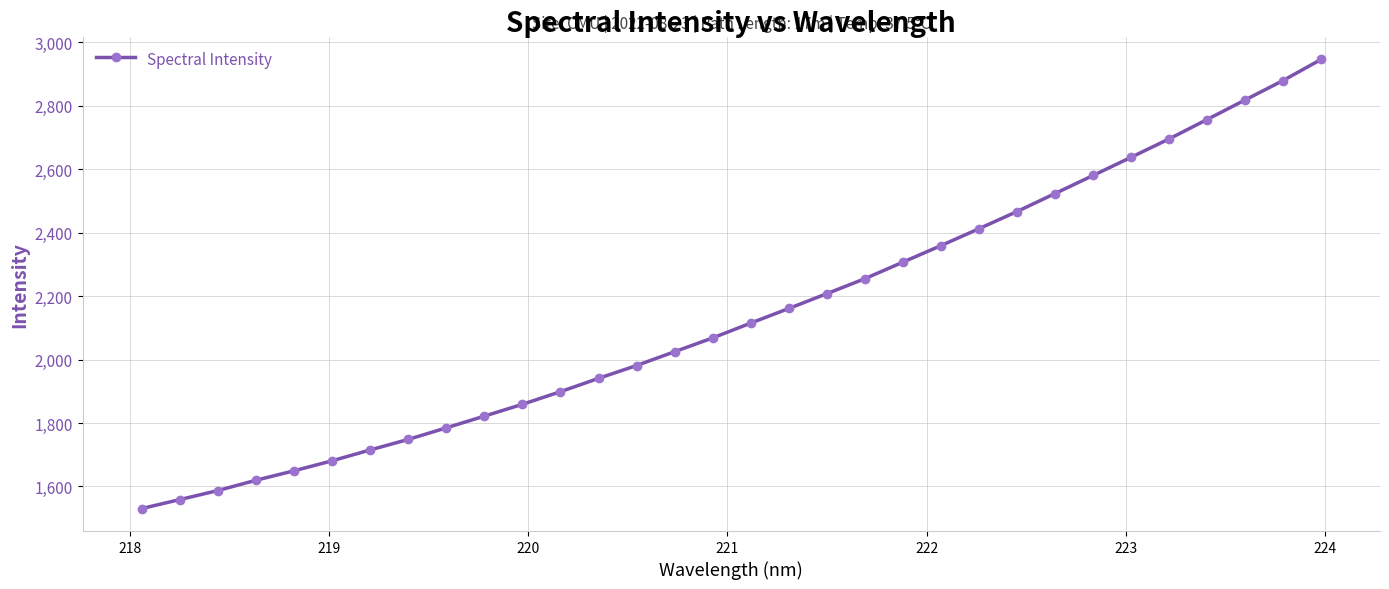

What is the minimum value shown in the chart?

1530.3